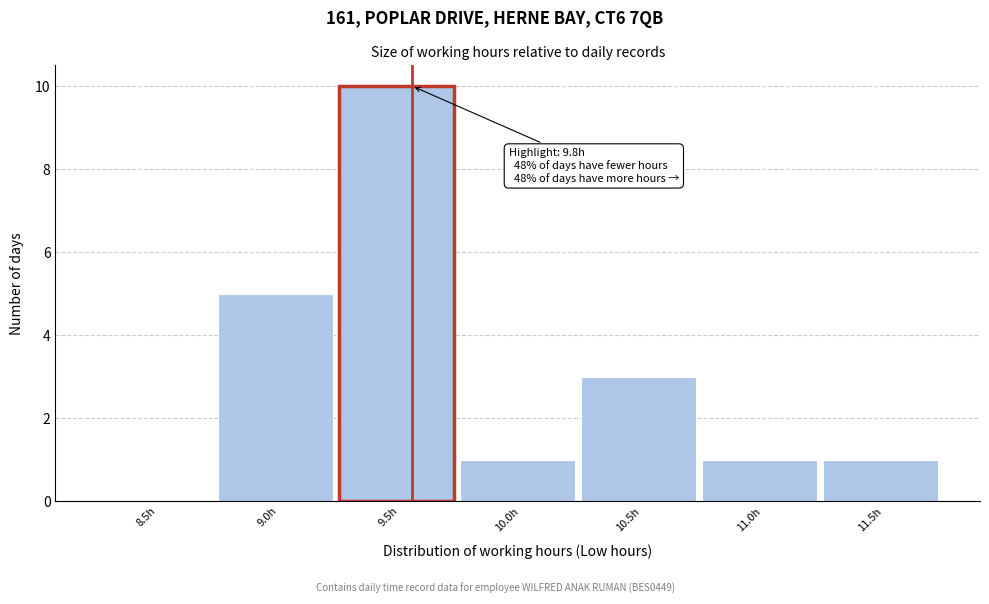

Reading left to right, list all the values displayed in this chart.

8.5h=0	9.0h=5	9.5h=10	10.0h=1	10.5h=3	11.0h=1	11.5h=1